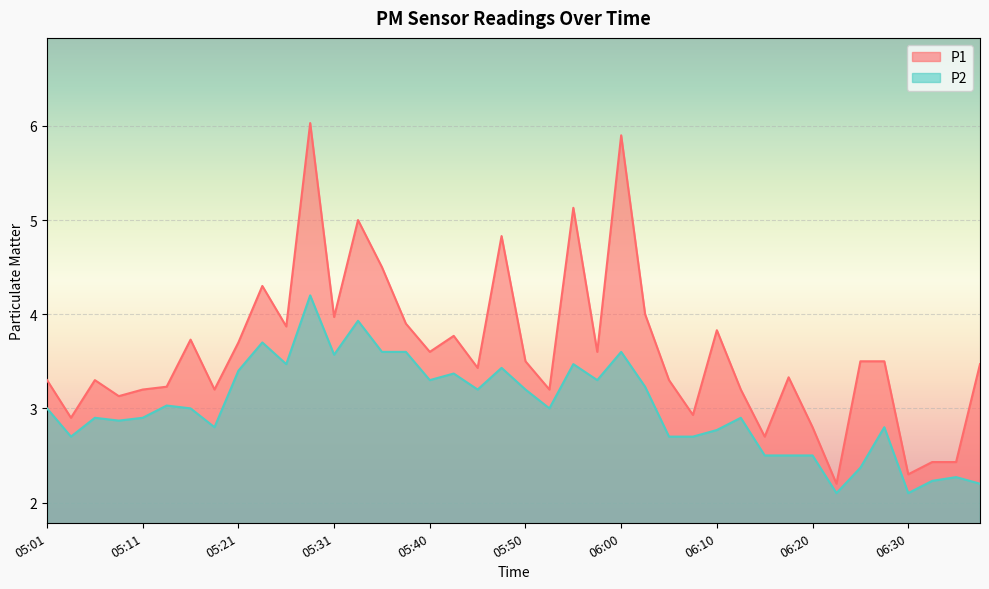

Is the value of P2 at 06:20 greater than the value of P1 at 05:01?

No